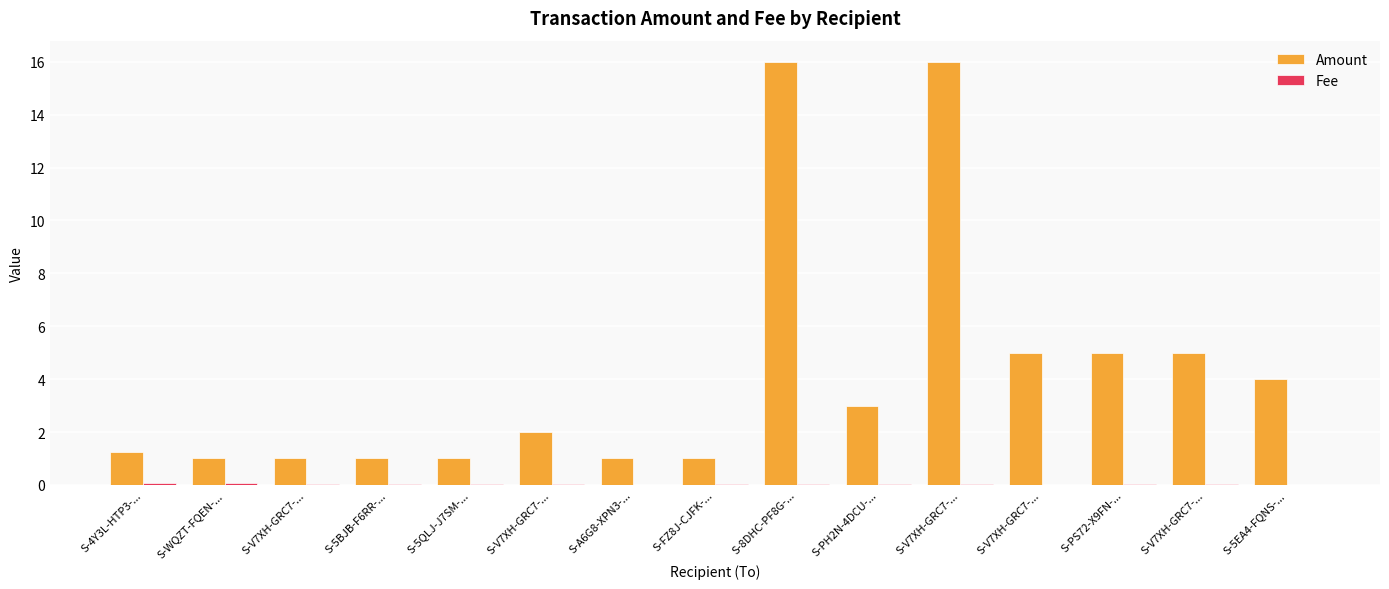

At which label does Fee reach its minimum?

S-V7XH-GRC7-...